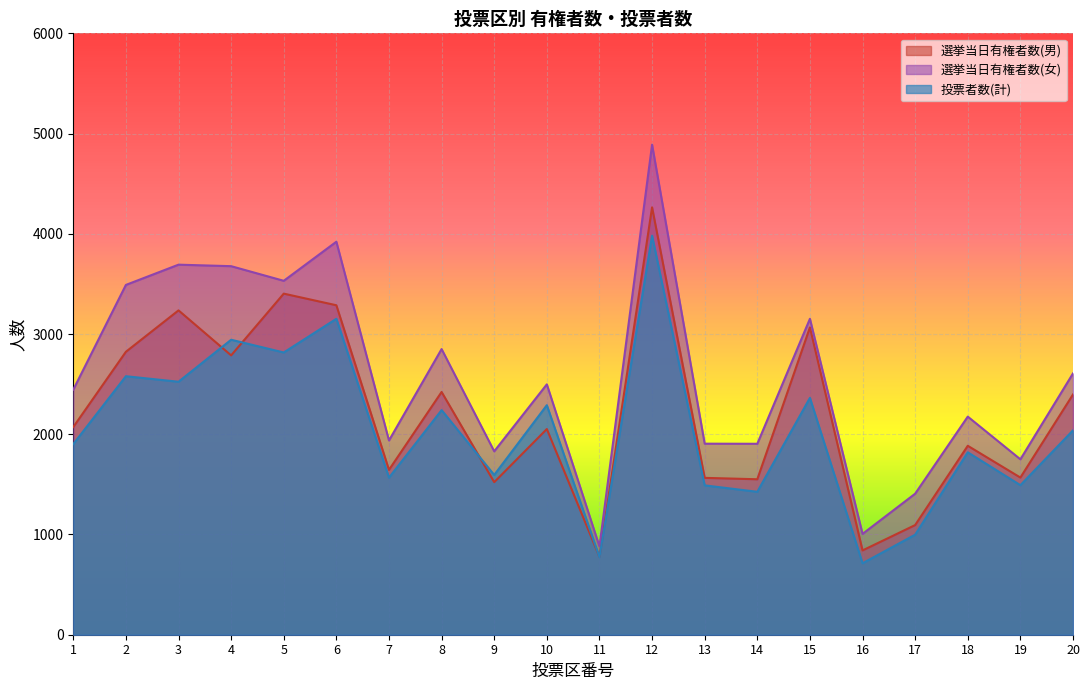

Reading left to right, transcribe all the data shown in this chart.

選挙当日有権者数(男): 2072	2823	3236	2787	3403	3287	1645	2422	1522	2052	777	4264	1565	1551	3066	841	1094	1885	1568	2397
選挙当日有権者数(女): 2445	3490	3692	3677	3531	3921	1938	2850	1830	2498	881	4889	1906	1905	3152	1006	1407	2176	1750	2607
投票者数(計): 1902	2579	2524	2943	2816	3152	1567	2241	1594	2290	774	3981	1490	1426	2363	713	998	1820	1492	2039